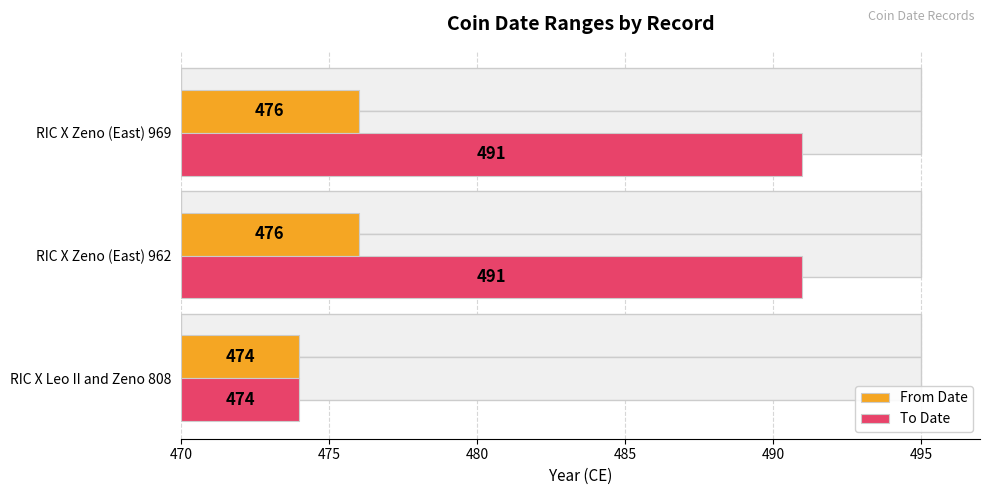

At 470, list the series in order from smallest to largest.

From Date, To Date